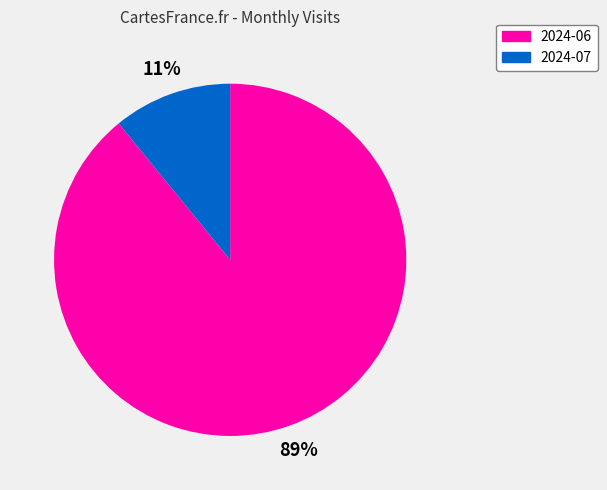

To the nearest percent, what percentage of the pie is 2024-07?

11%